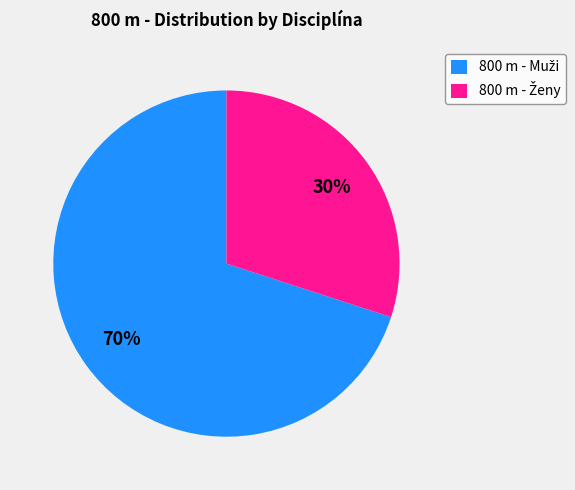

To the nearest percent, what is the difference between the largest and smallest slice percentages?

40%